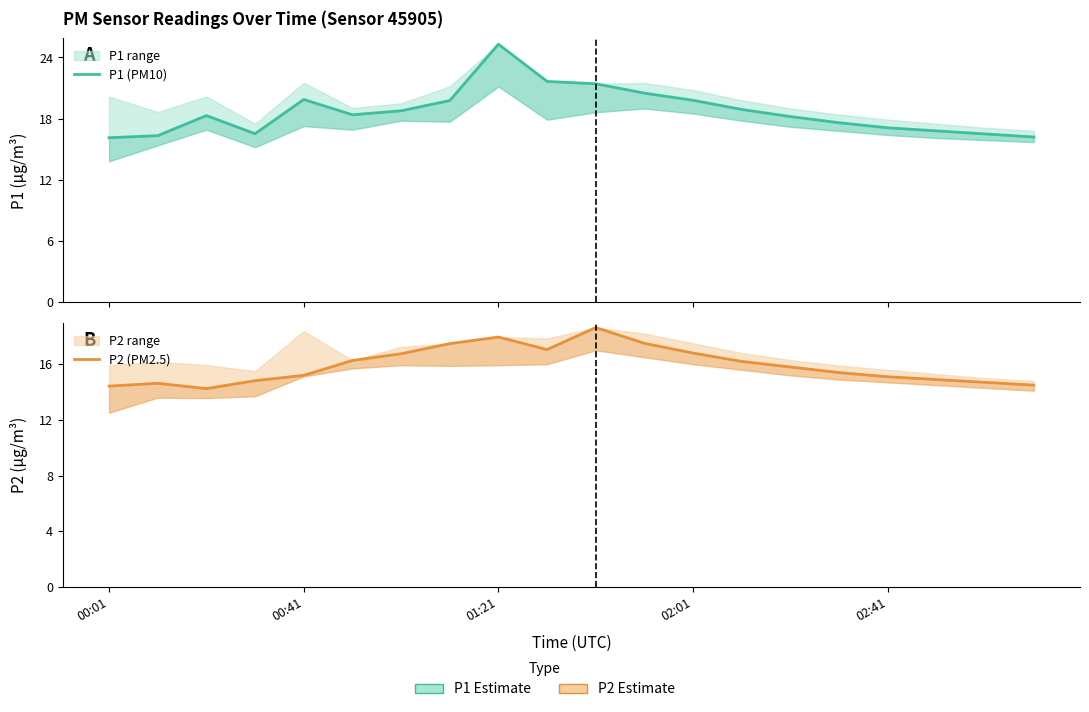

What is the value of the P1 (PM10) point at the 13th from the left?

19.8